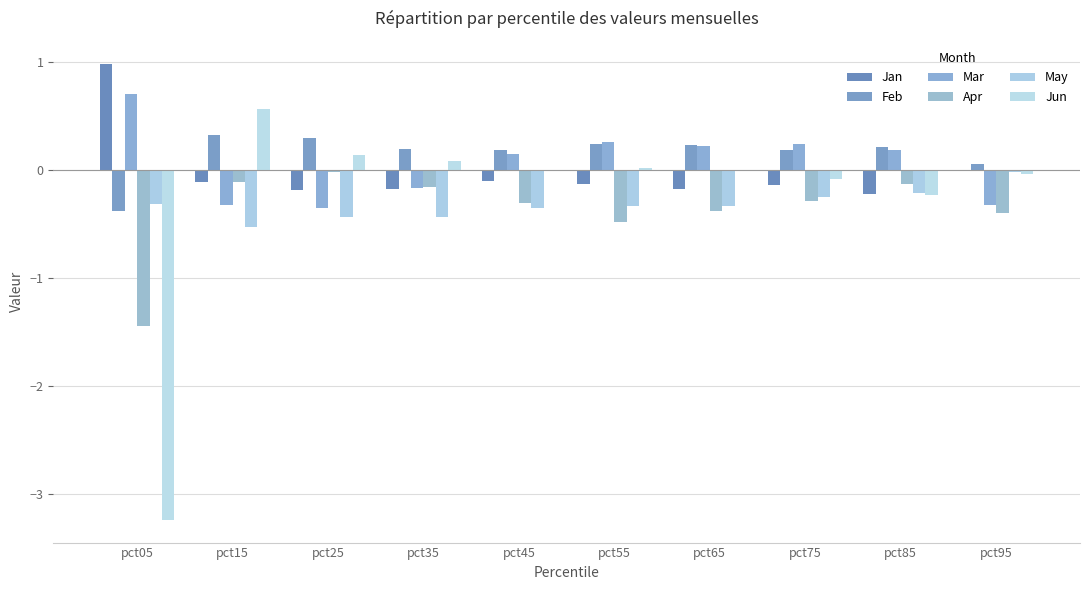

At which category does the chart reach its peak across all series?

pct05